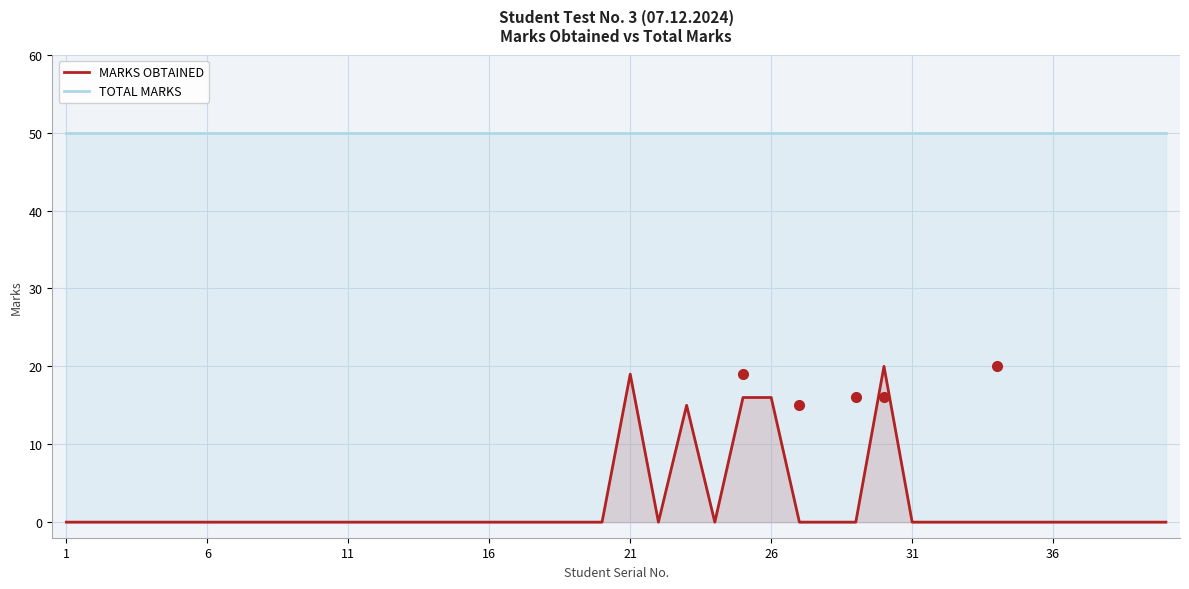

What is the minimum value for TOTAL MARKS?

50